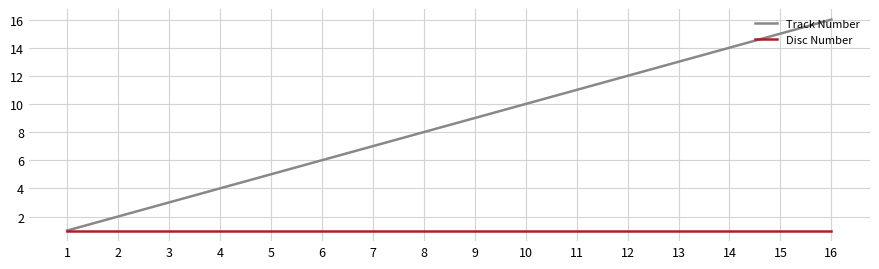

Which series has the largest total across all categories?

Track Number